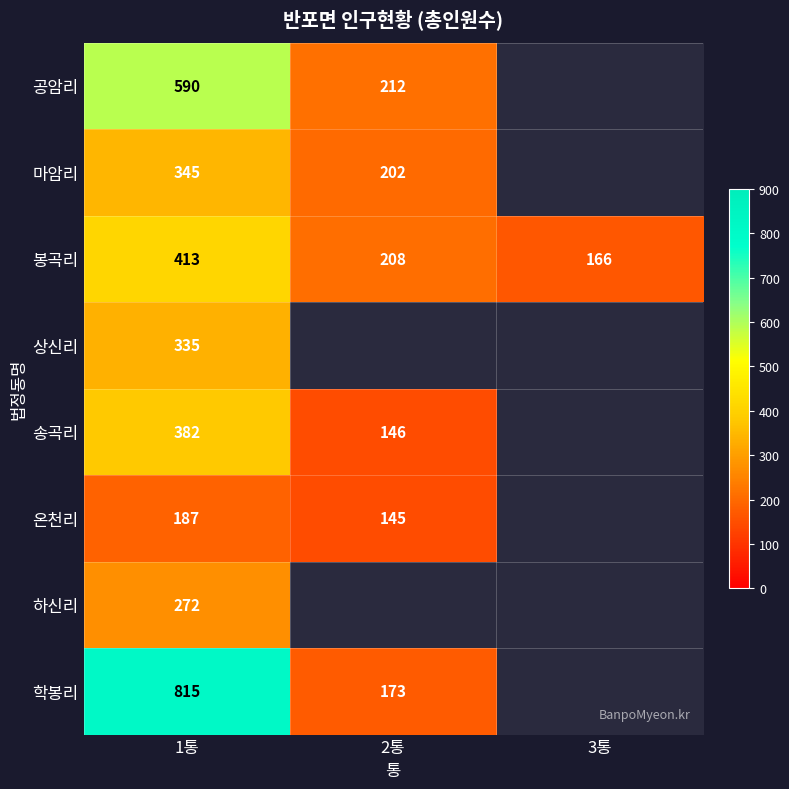

True or false: 상신리 has a value of 335 at 1통.

True